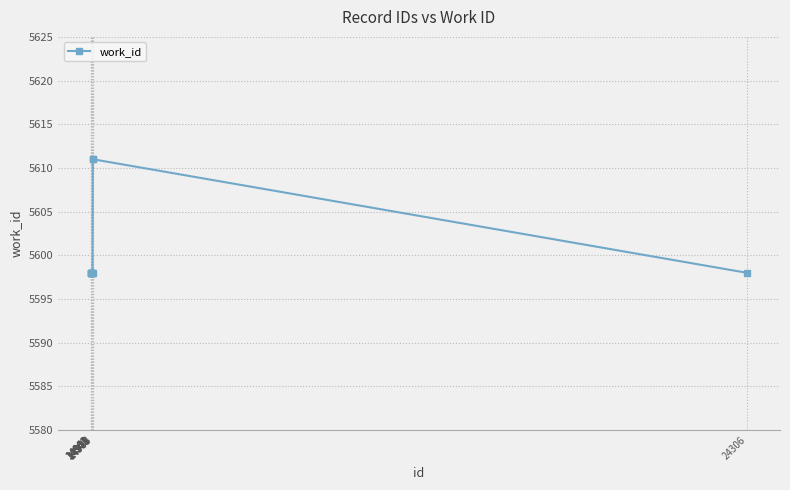

What is the value of the 9th point from the left?

5611